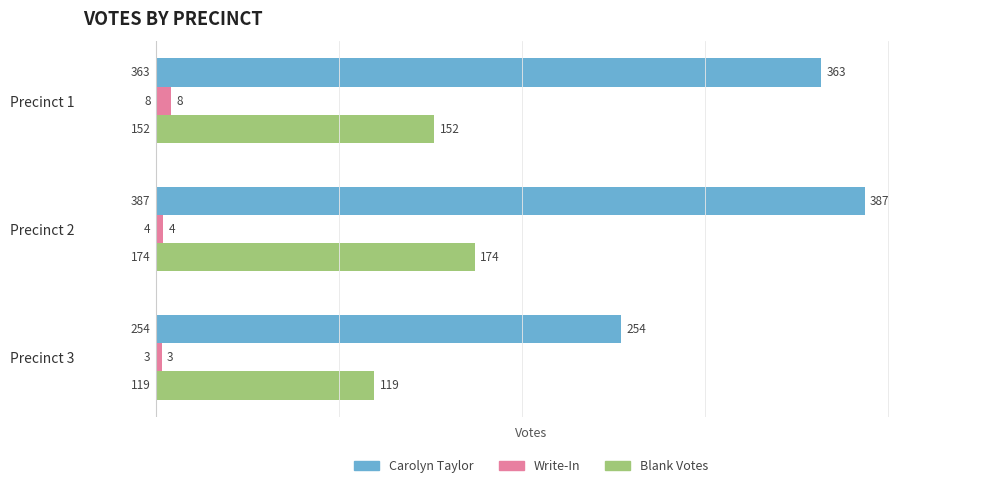

What is the maximum value shown in the chart?

387